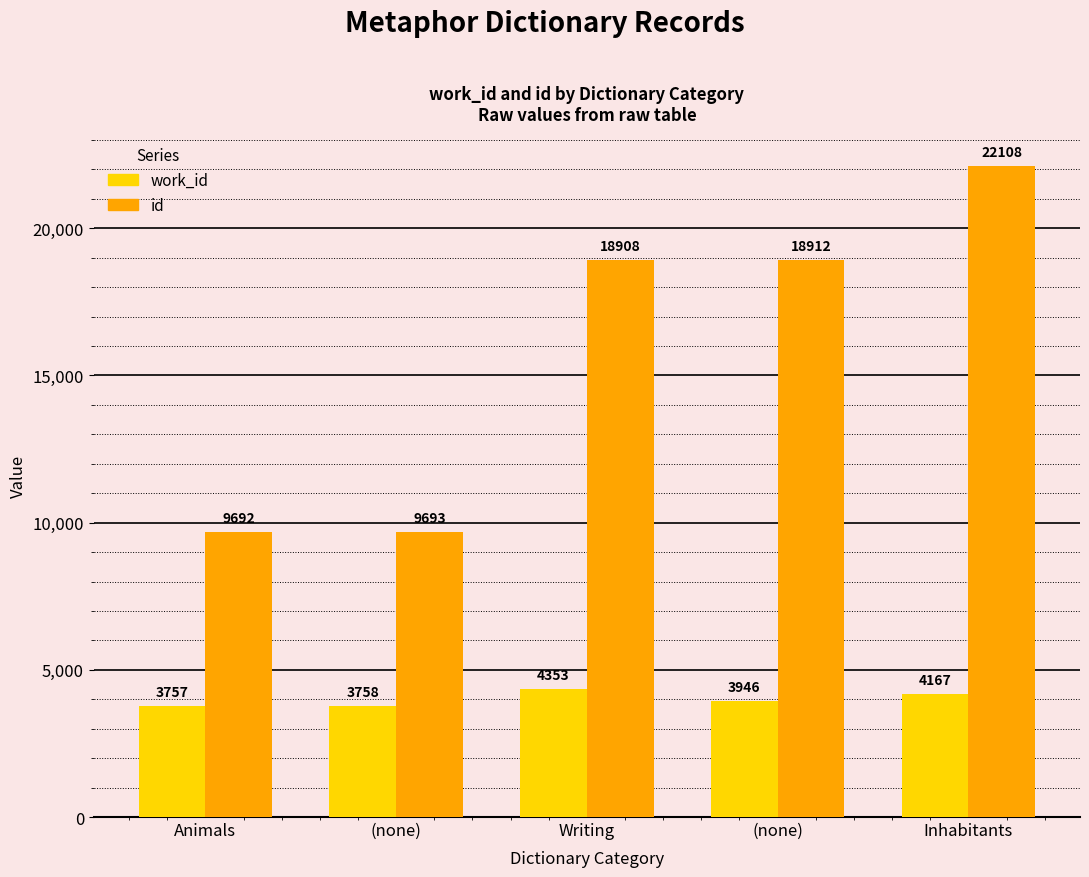

What are all the series names shown in the legend?

work_id, id